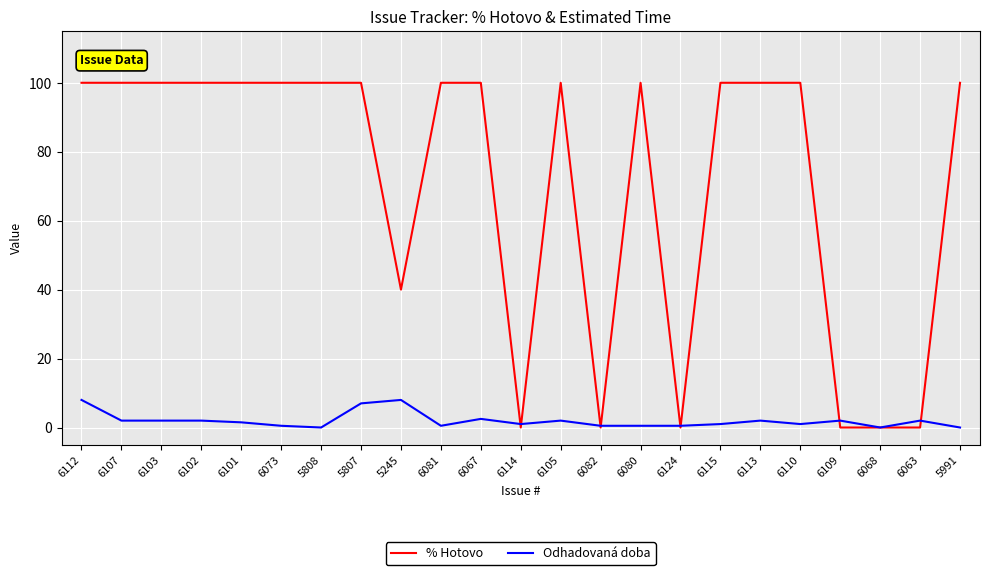

What is the sum of the % Hotovo values at 6080 and 5991?

200.0